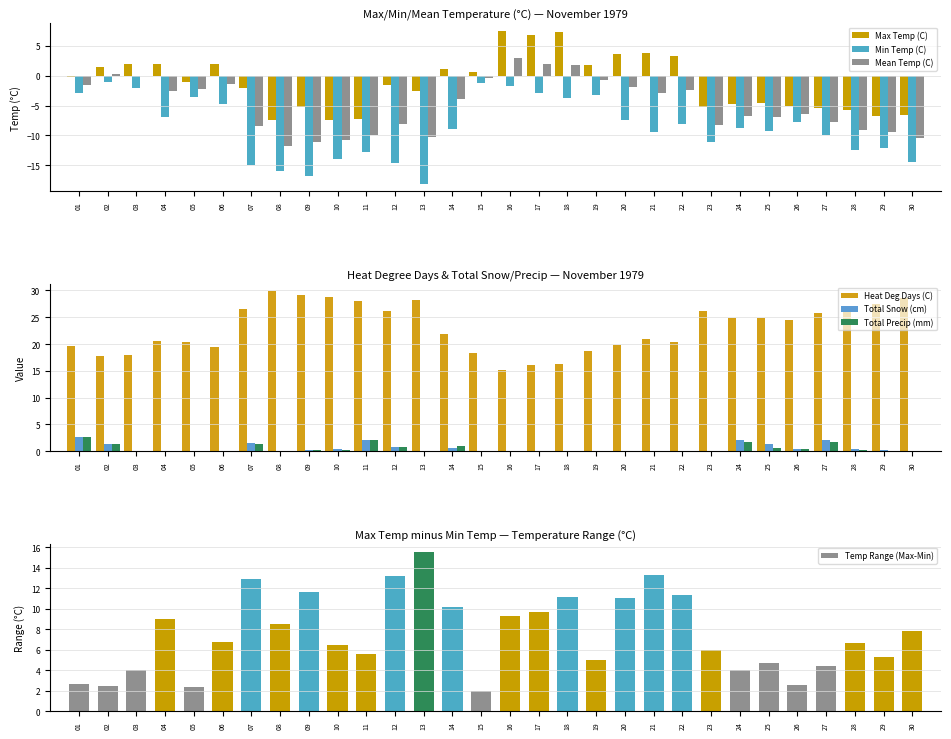

How many values in the Total Snow (cm) series exceed 0?

14